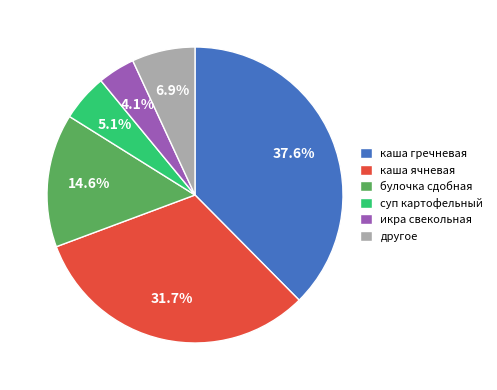

Which category has the smallest portion of the pie?

икра свекольная